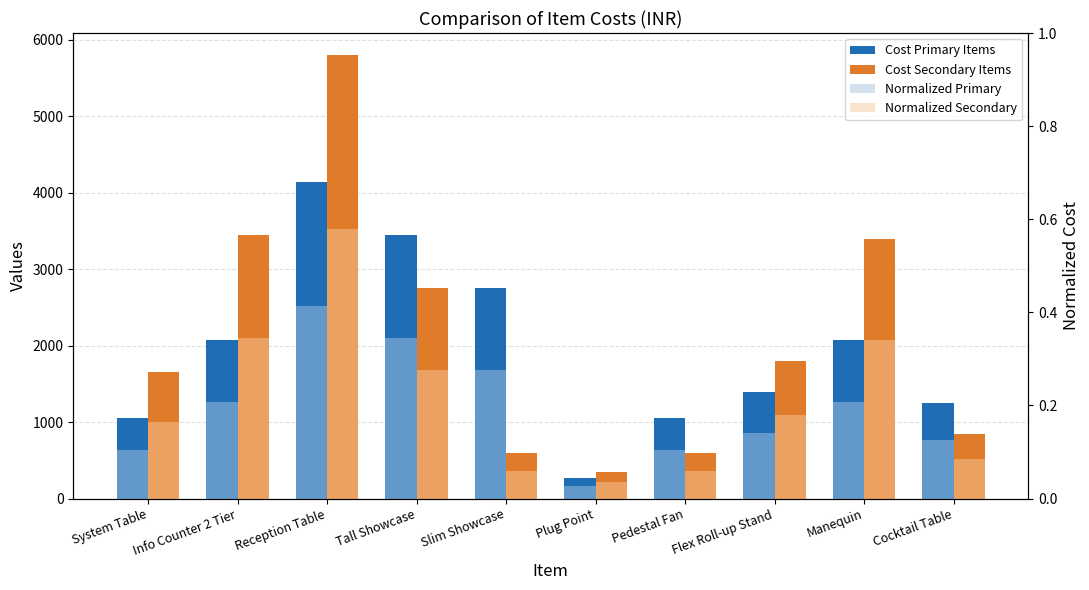

What is the approximate value of Normalized Secondary at Info Counter 2 Tier?

0.3